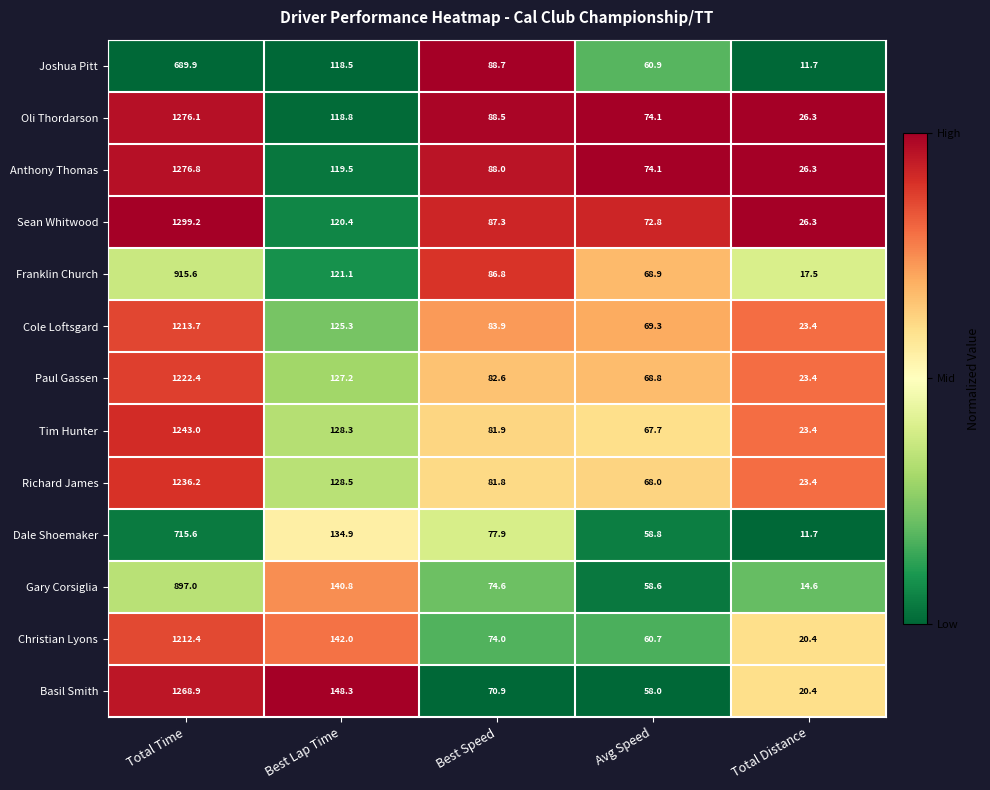

Count the number of data series in this chart.

13